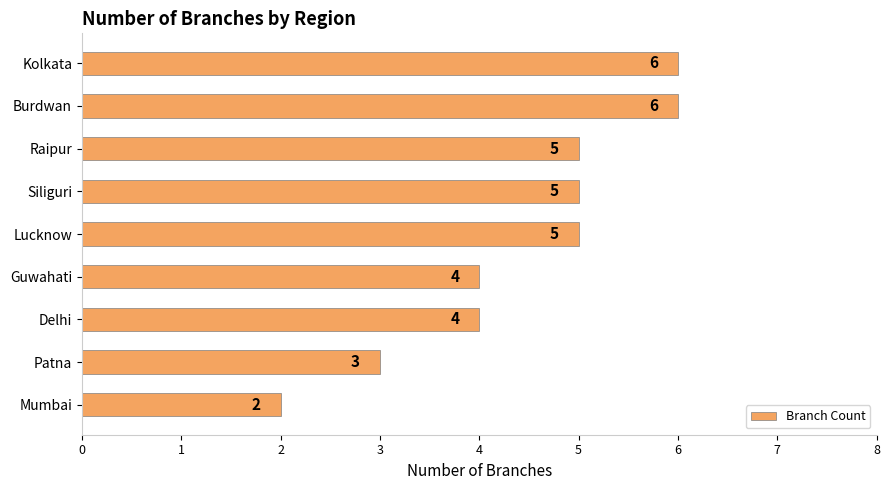

Reading top to bottom, what are all the values shown in this chart?

6	6	5	5	5	4	4	3	2